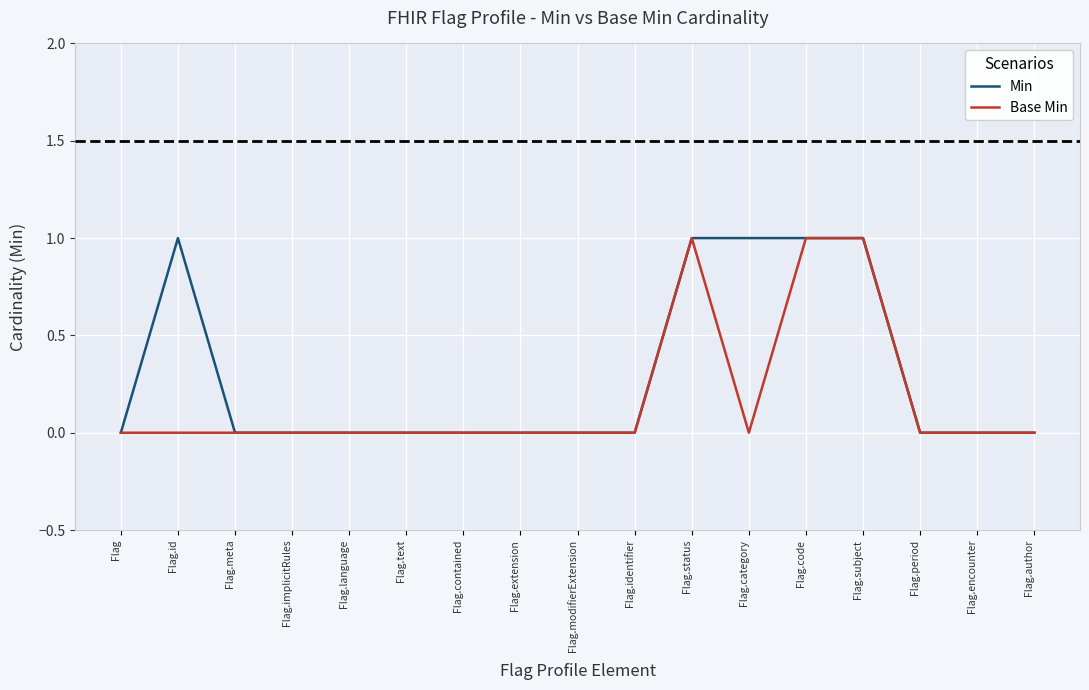

Reading left to right, extract all data points from this chart.

Min: 0	1	0	0	0	0	0	0	0	0	1	1	1	1	0	0	0
Base Min: 0	0	0	0	0	0	0	0	0	0	1	0	1	1	0	0	0